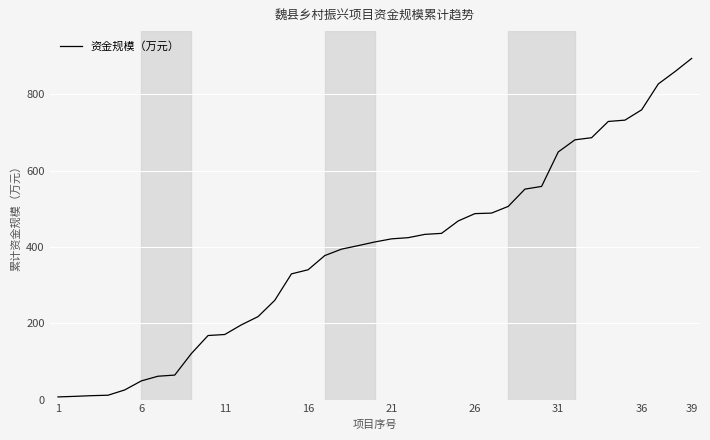

What is the sum of all values?

15223.9